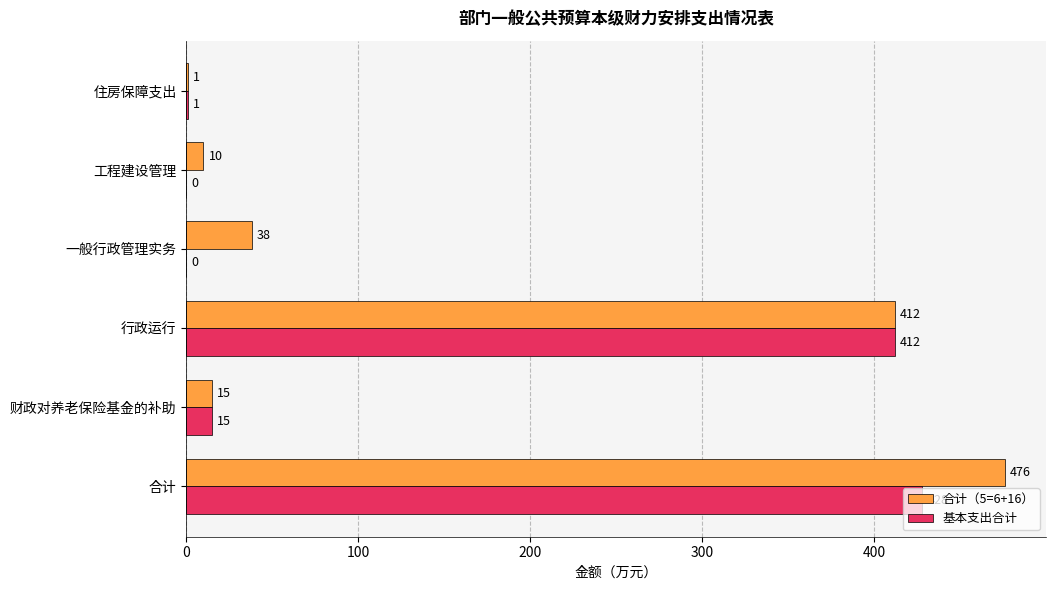

What is the sum of all 基本支出合计 values?

856